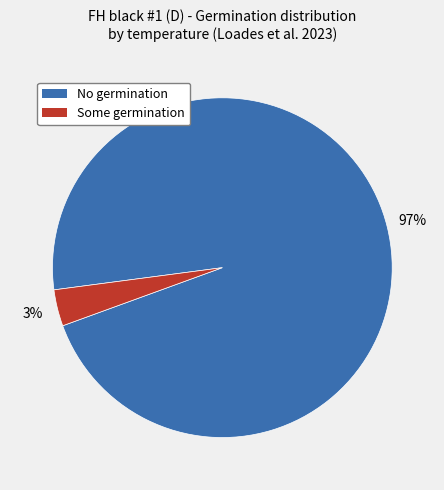

Count the number of slices in the pie.

2